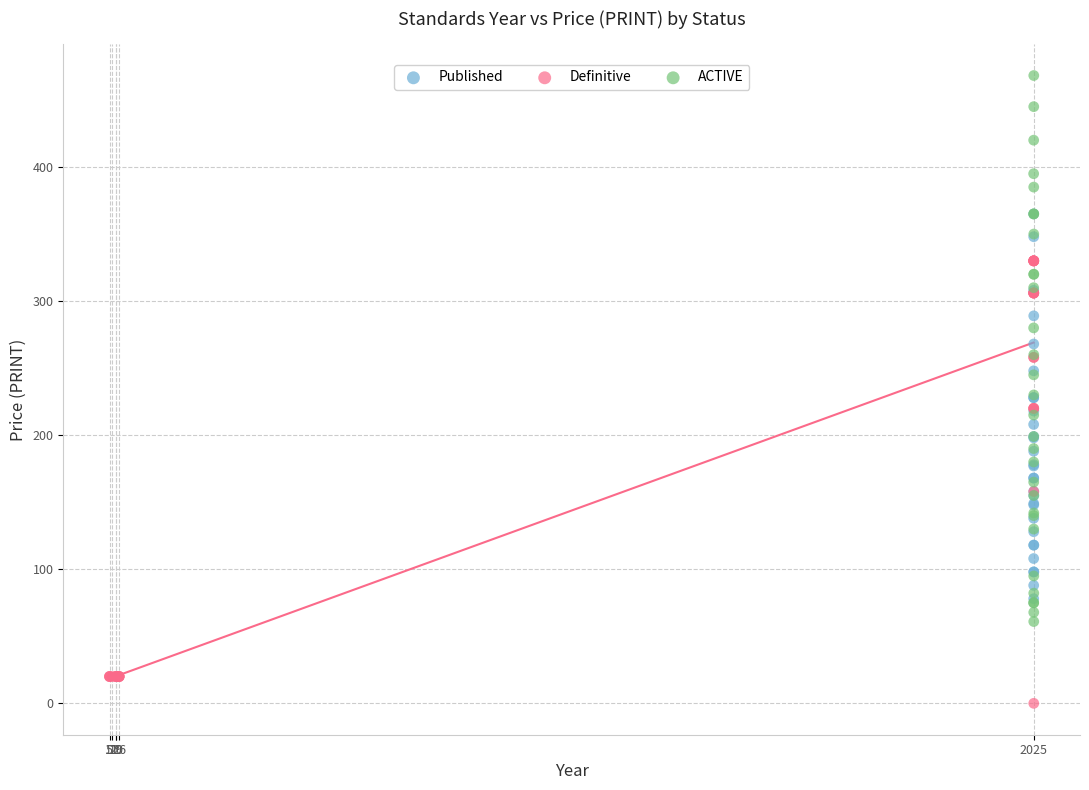

Which series contains the highest Y value?

ACTIVE